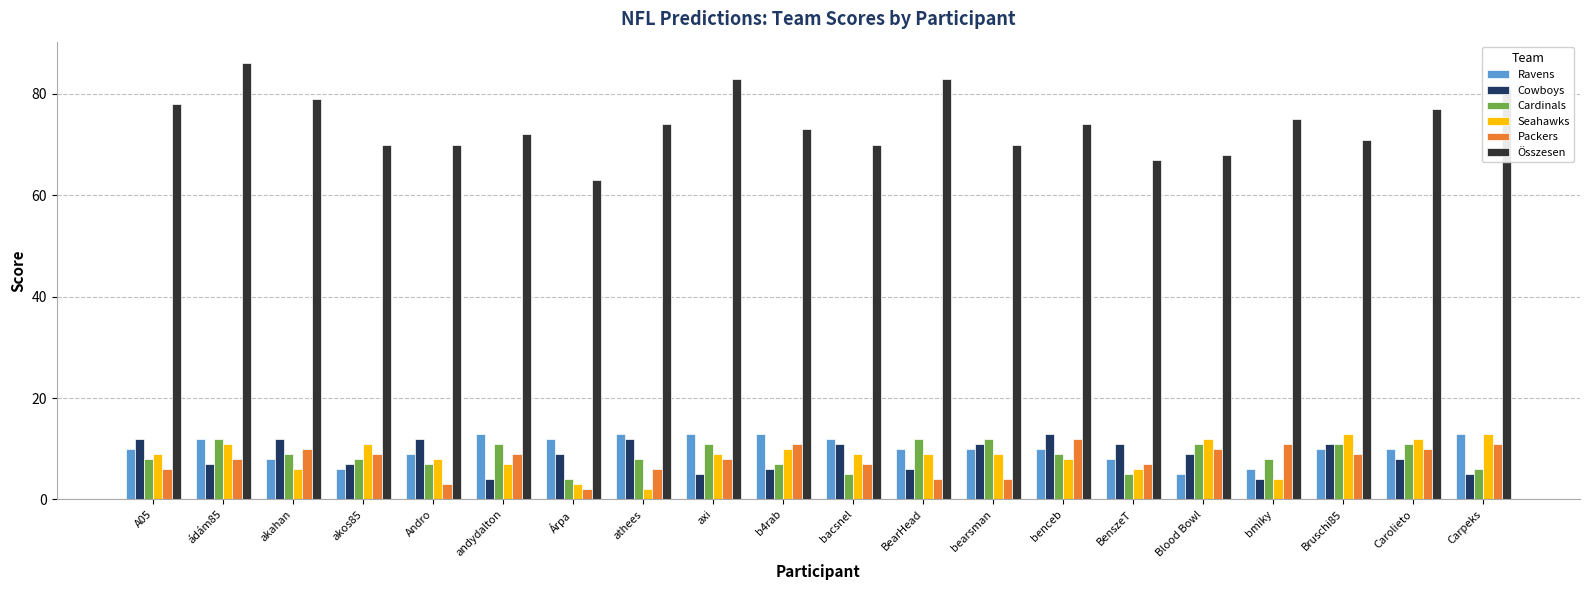

At how many categories does at least one series exceed 10?

20